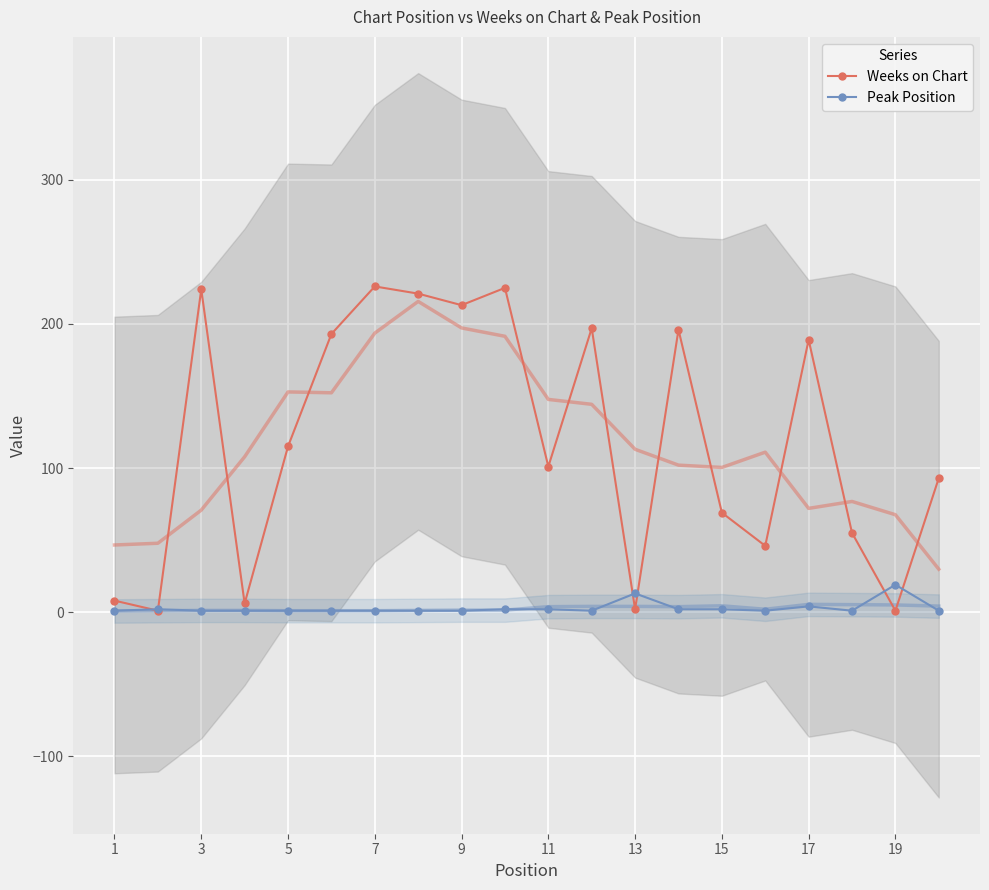

Is it true that Weeks on Chart equals 189 at 17?

True